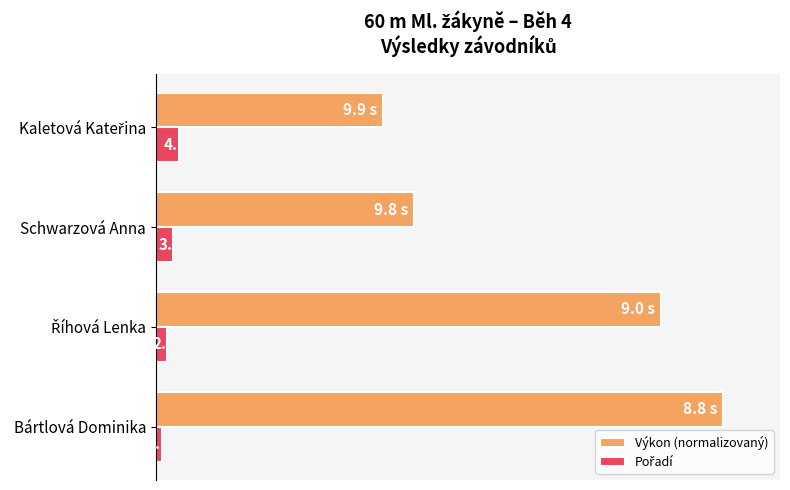

At which category is the sum across all series the highest?

Bártlová Dominika